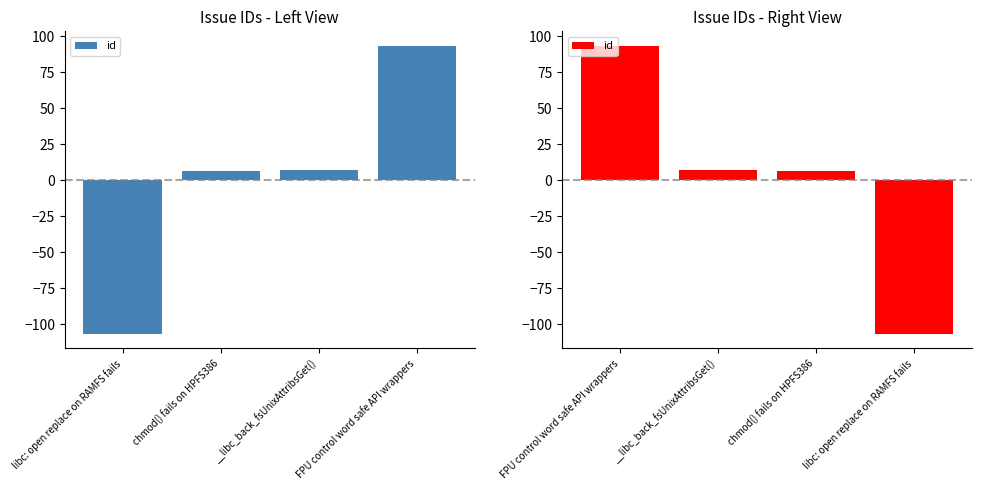

At which label is the value closest to -6?

chmod() fails on HPFS386